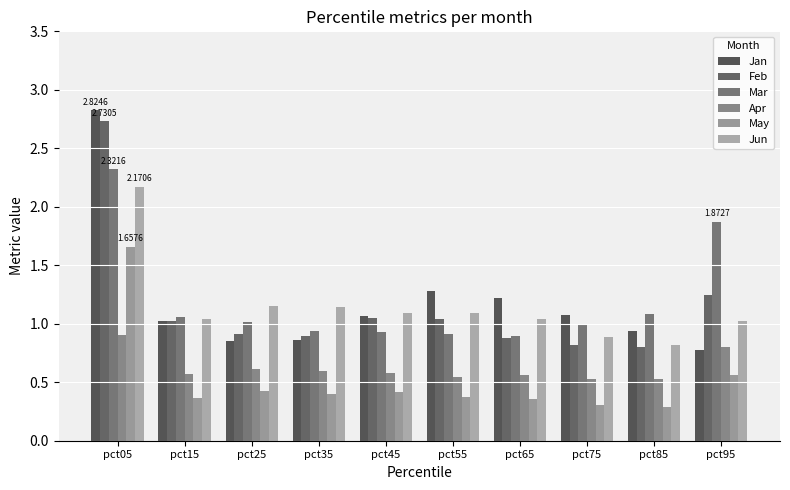

At how many categories does at least one series exceed 1?

10